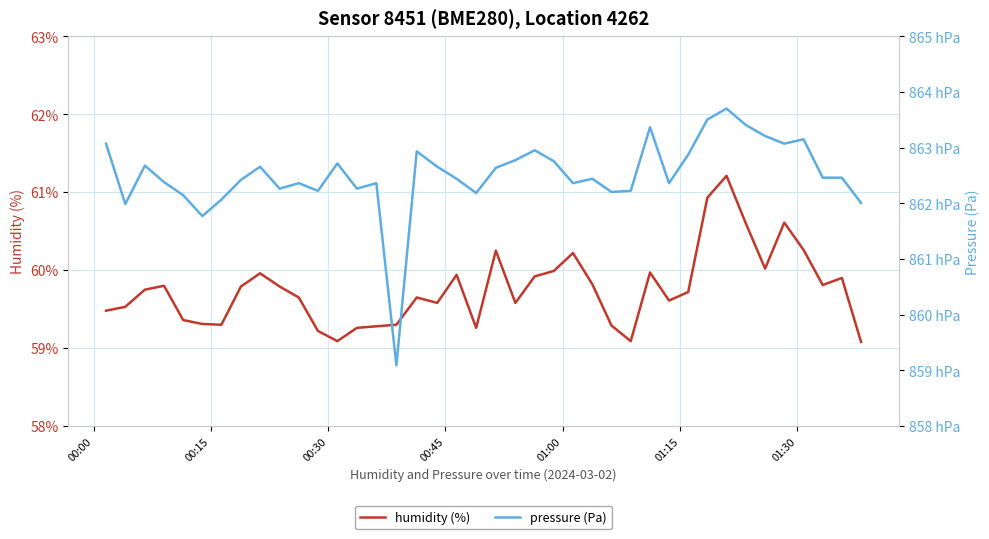

Which series has the largest total across all categories?

pressure (Pa)